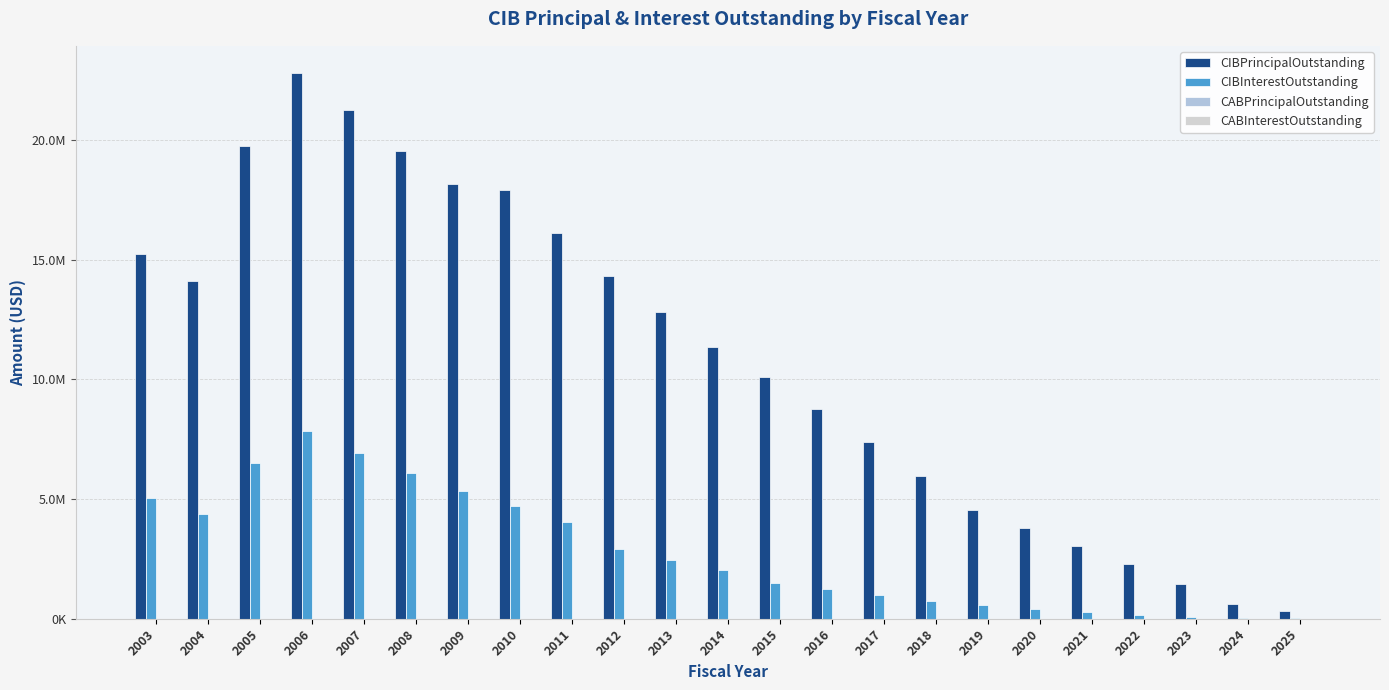

List the series in order of their peak value, lowest first.

CABPrincipalOutstanding, CABInterestOutstanding, CIBInterestOutstanding, CIBPrincipalOutstanding